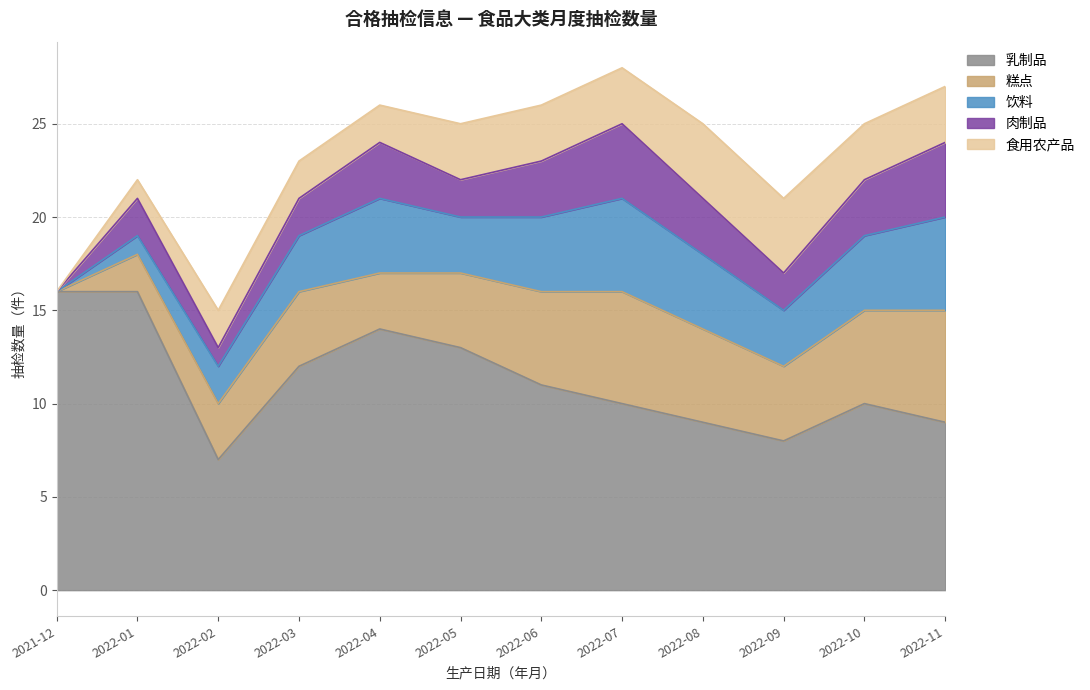

Between 2022-02 and 2021-12, which is larger?

2021-12